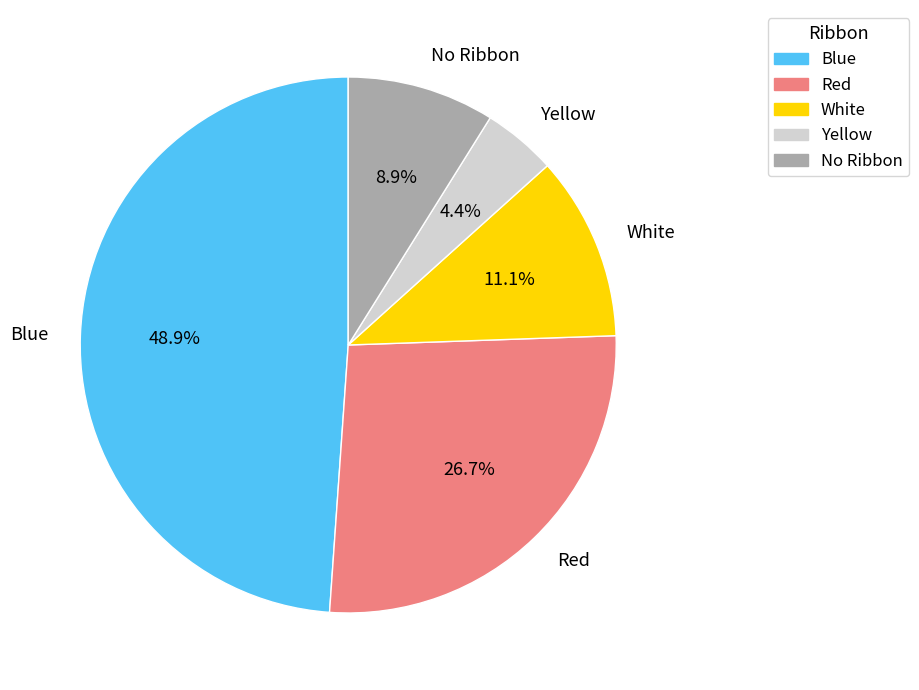

To the nearest percent, what is the combined percentage of Blue and Red?

76%